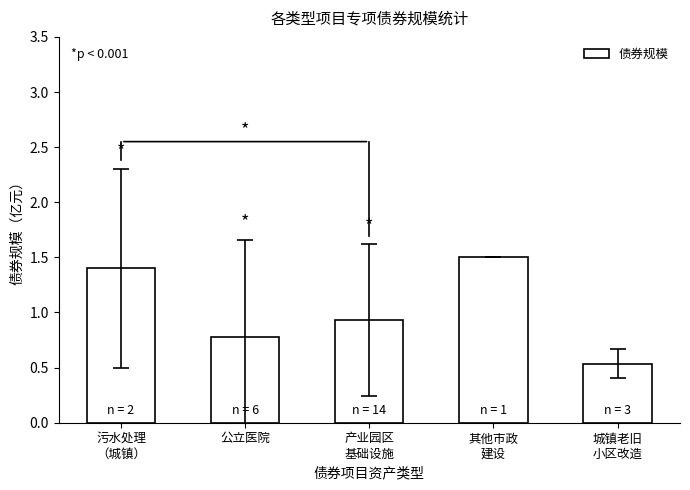

How many distinct data groups are displayed?

1